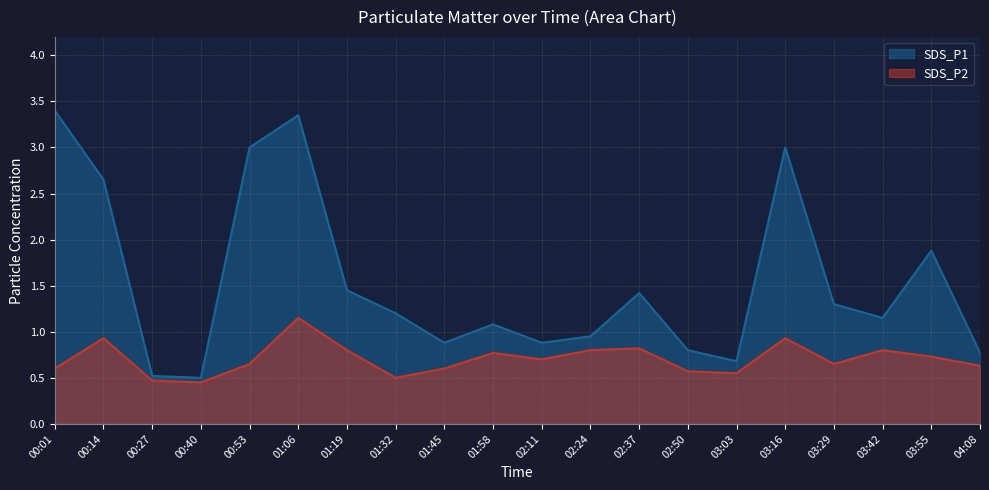

How many interior local peaks does the SDS_P1 series have?

5